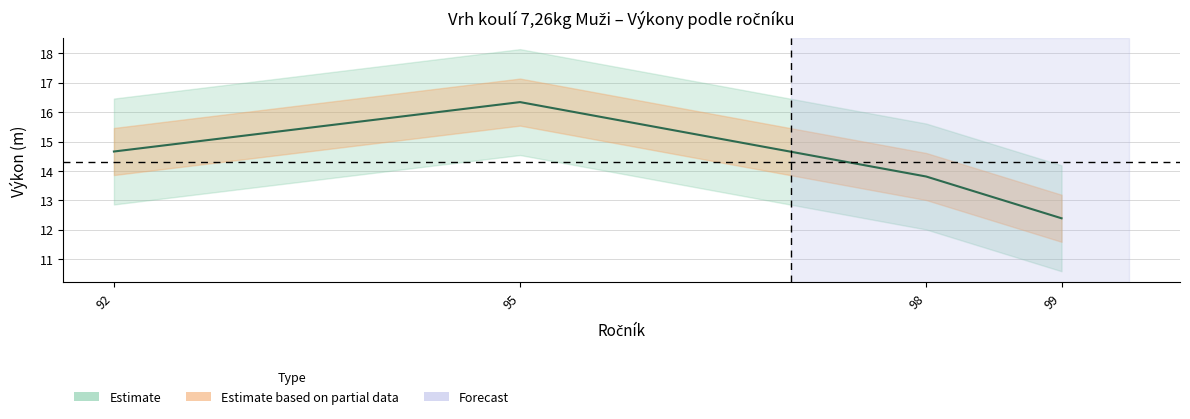

Which has a higher value, 99 or 92?

92